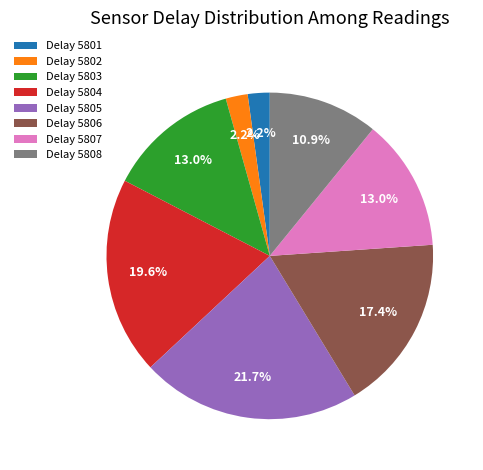

What portion of the pie excludes Delay 5801?

97.8%